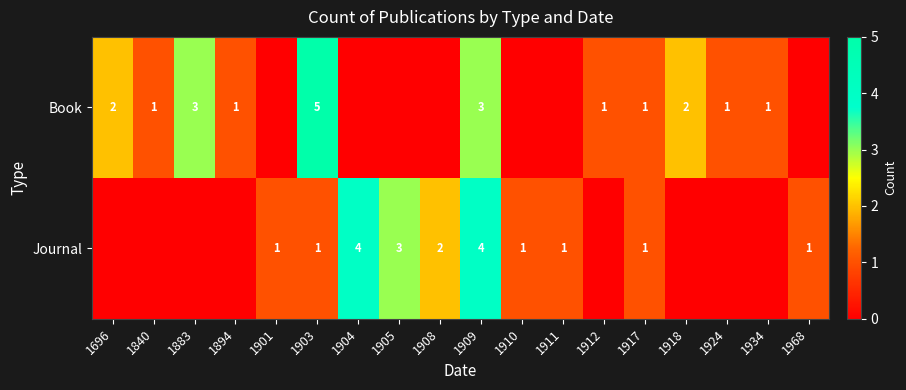

True or false: Journal has a value of 3 at 1905.

True